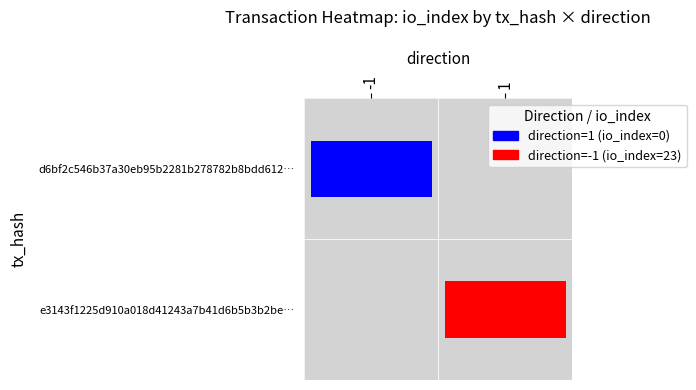

Reading left to right, list all the values displayed in this chart.

d6bf2c546b37a30eb95b2281b278782b8bdd612: -1	23
e3143f1225d910a018d41243a7b41d6b5b3b2be: 1	0